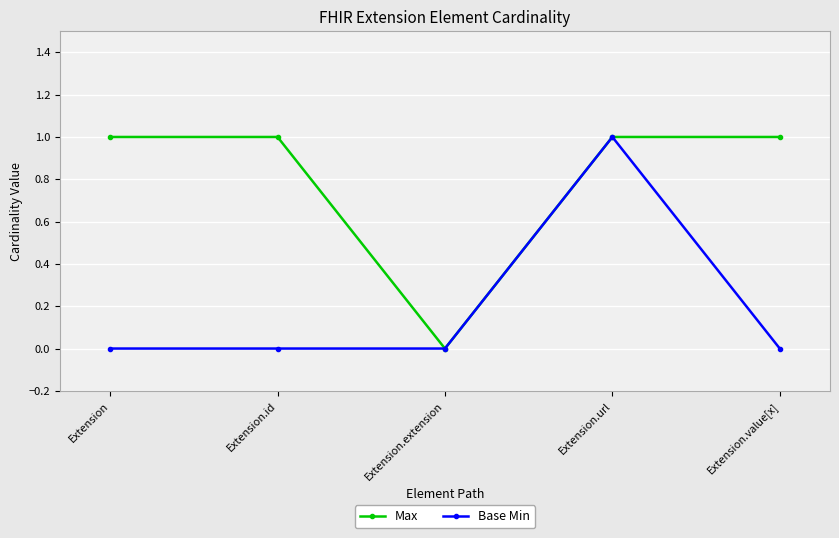

How many data points does each series have?

5